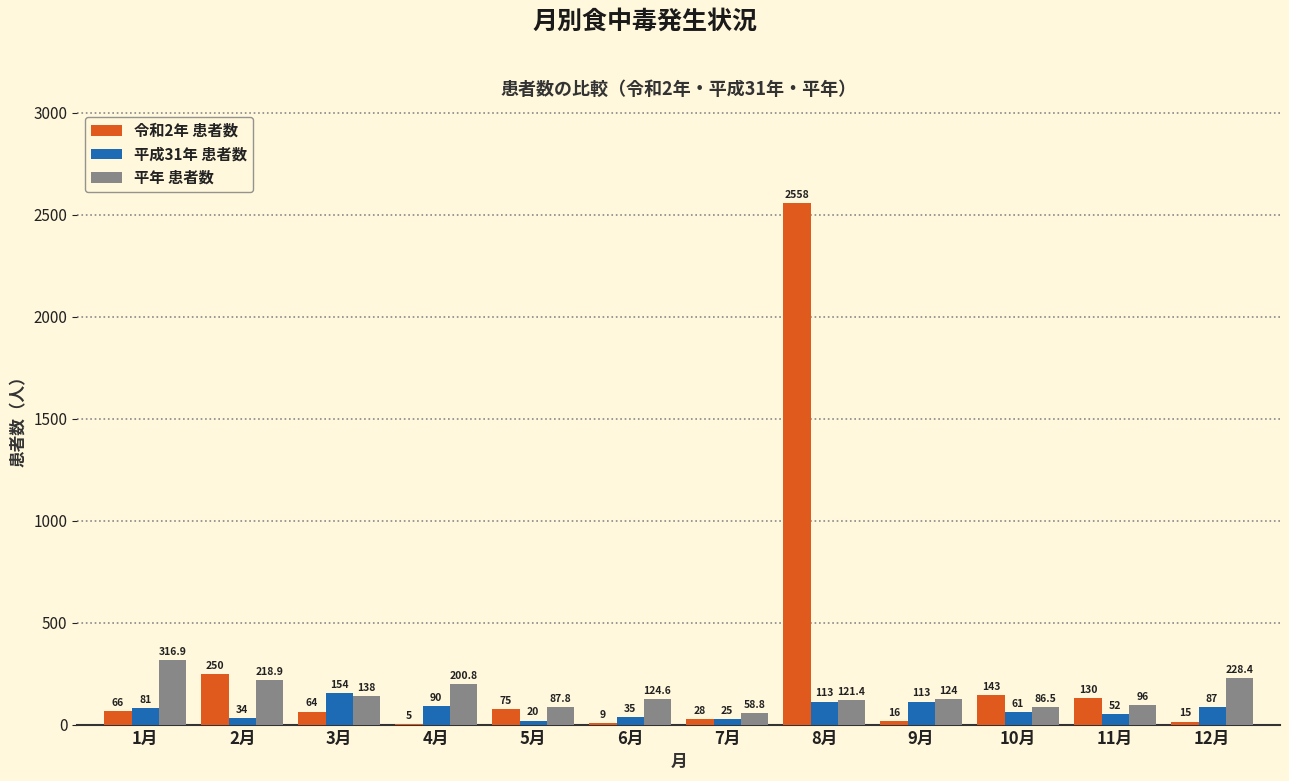

What is the sum of the 令和2年 患者数 values at 3月 and 6月?

73.0